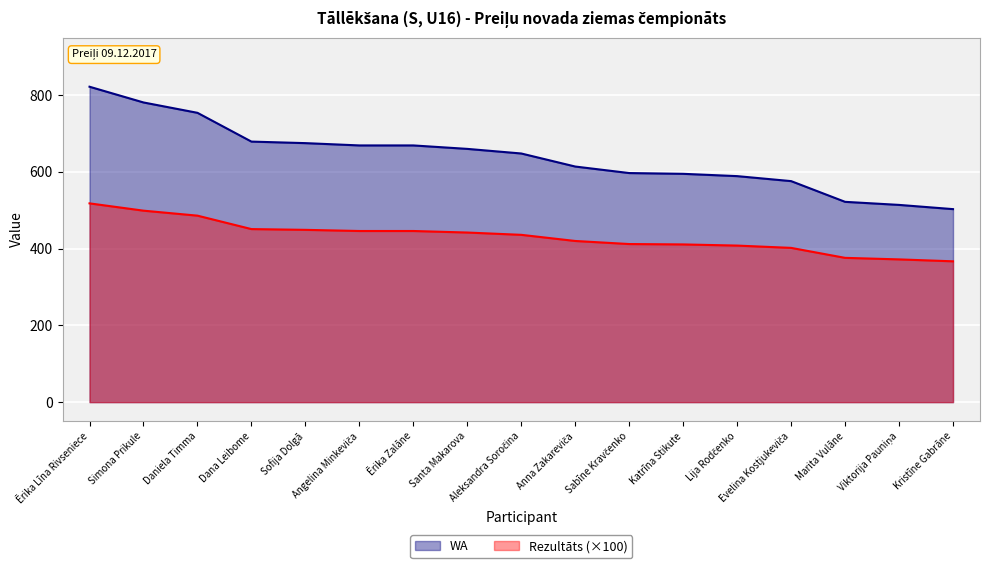

How many data points in Rezultāts (×100) are less than 436?

8